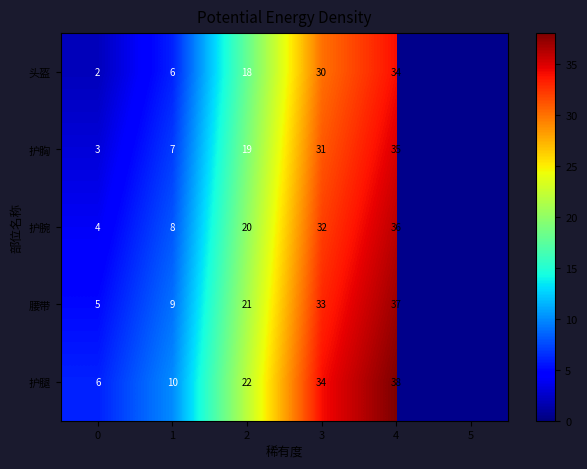

What is the spread (max minus min) of values at 3?

4